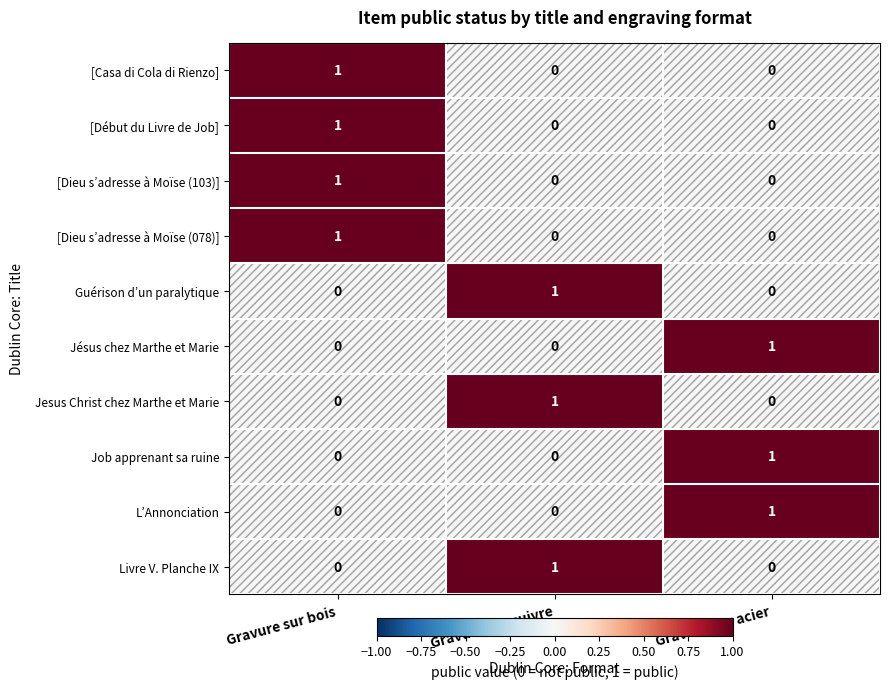

Count the [Dieu s’adresse à Moïse (078)] values in the range 0 to 1.

3